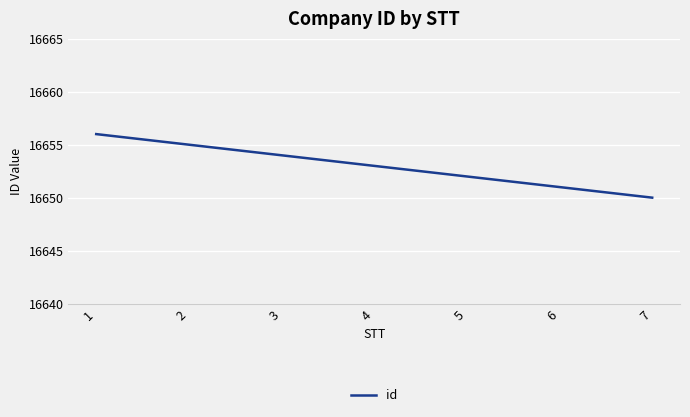

Reading left to right, transcribe all the data shown in this chart.

16656	16655	16654	16653	16652	16651	16650